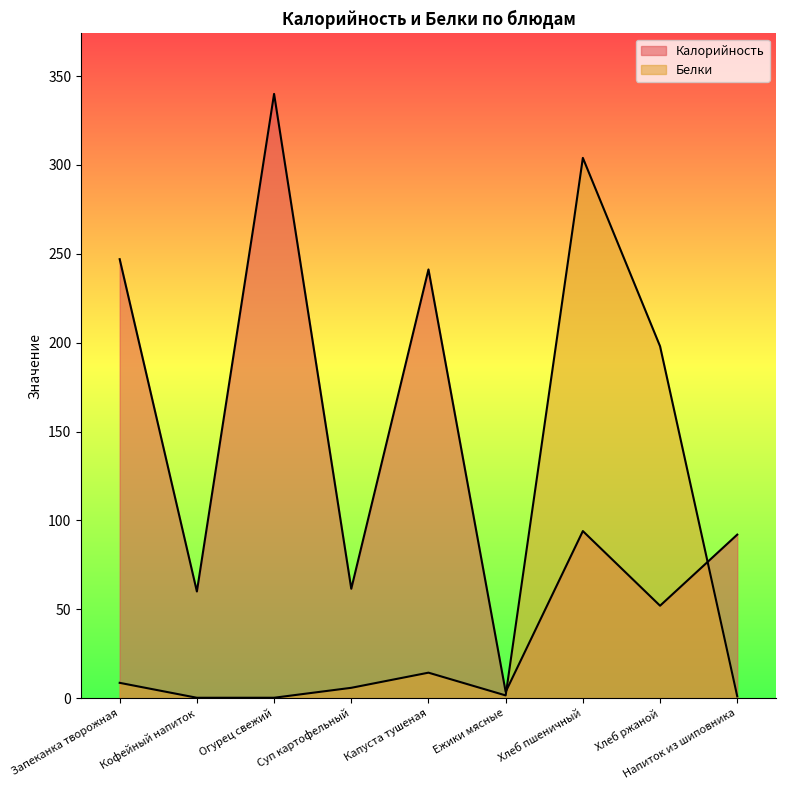

How many data points in Белки are less than 5?

4